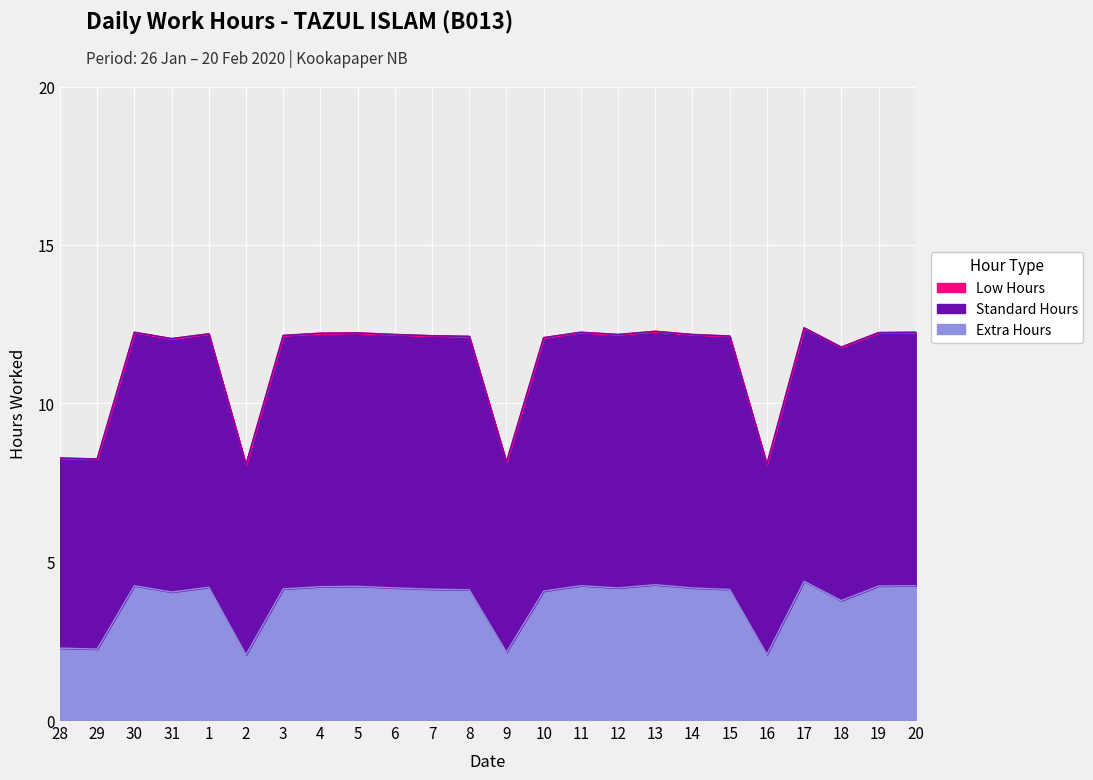

What is the label of the 10th point from the left?

6